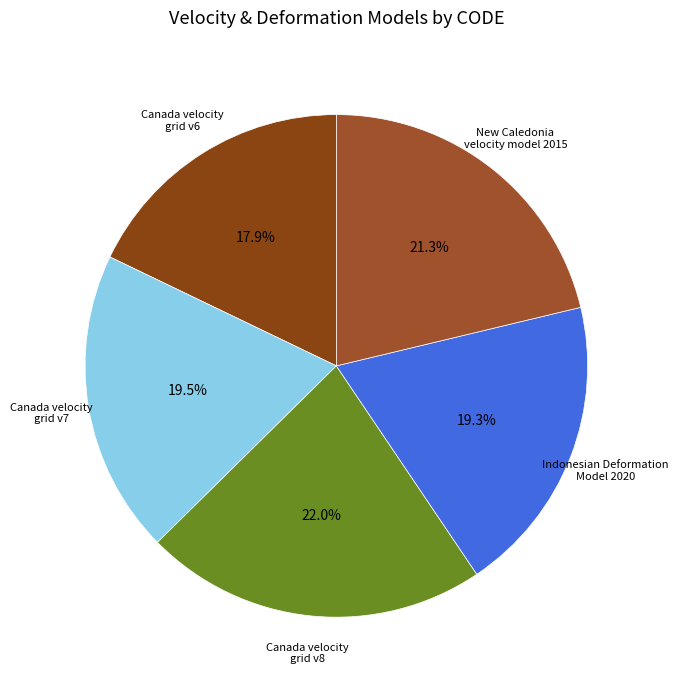

What is the ratio of the value at New Caledonia velocity model 2015 to the value at Canada velocity grid v8?

1.0